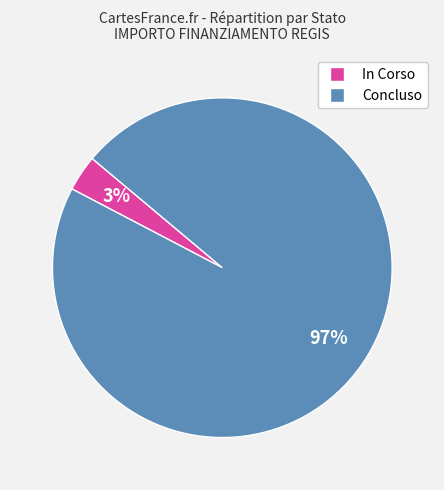

Is there any slice that represents more than half of the pie?

Yes